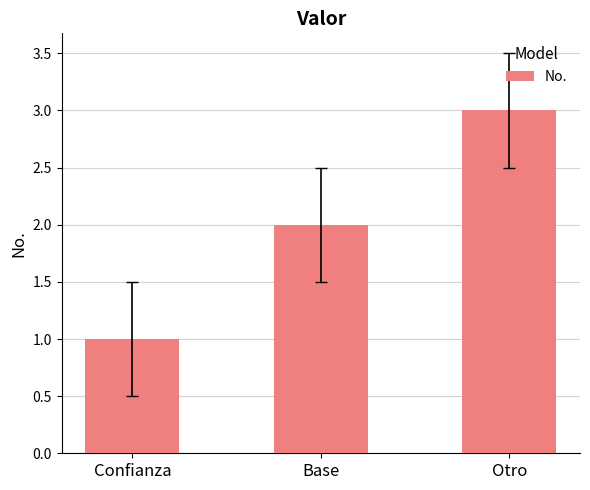

Reading right to left, what are all the values shown in this chart?

Otro=3	Base=2	Confianza=1